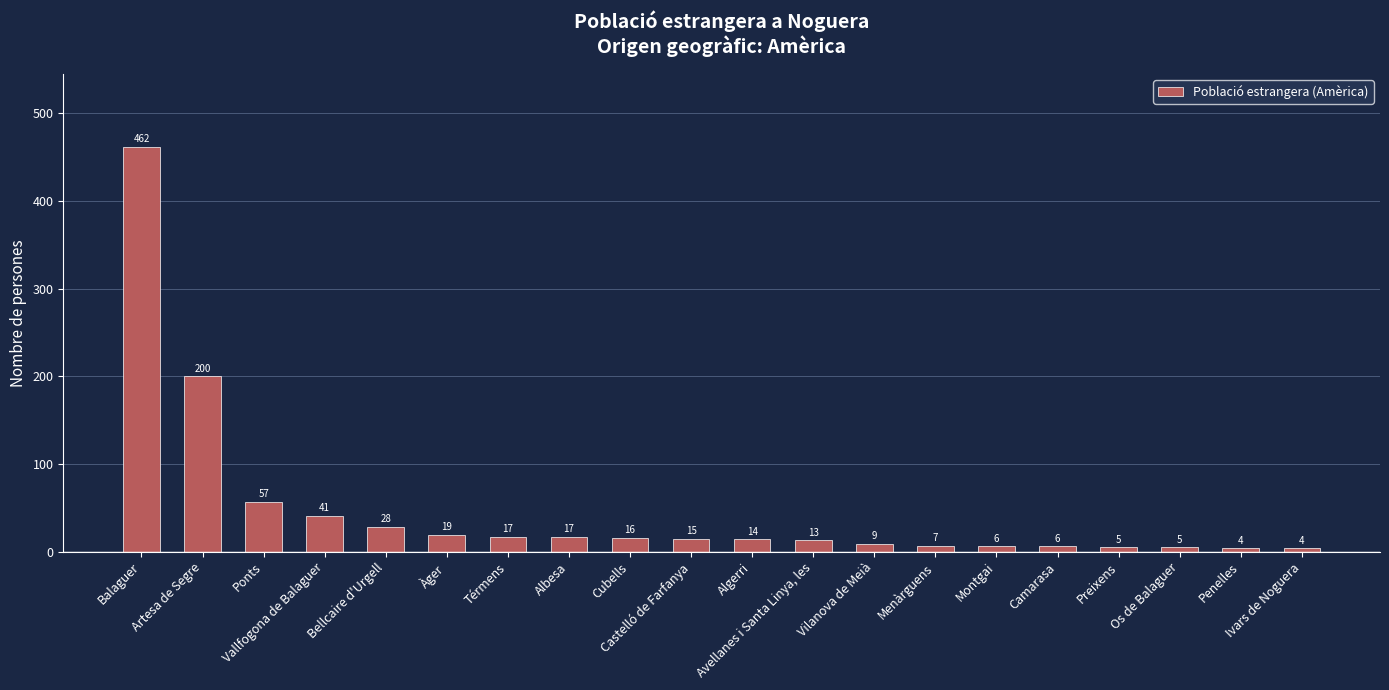

Approximately how many times larger is the value at Vilanova de Meià compared to Àger?

0.5